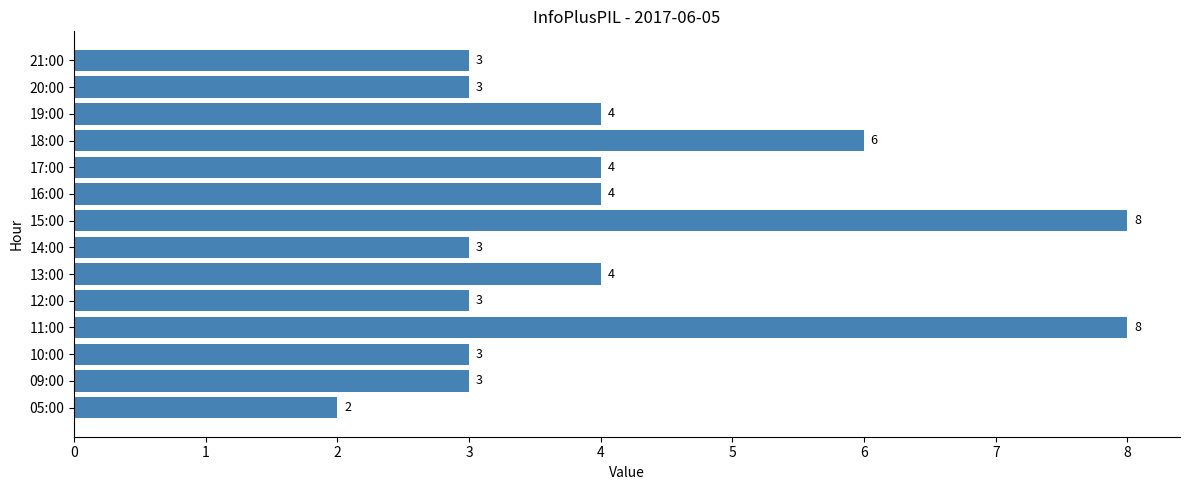

The value at 16:00 is 4. True or false?

True